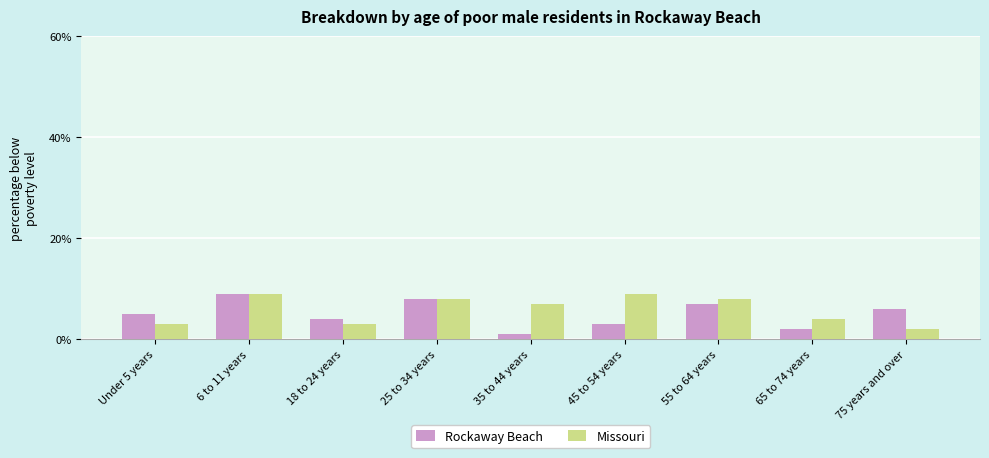

The Missouri series shows 7 at 65 to 74 years. True or false?

False